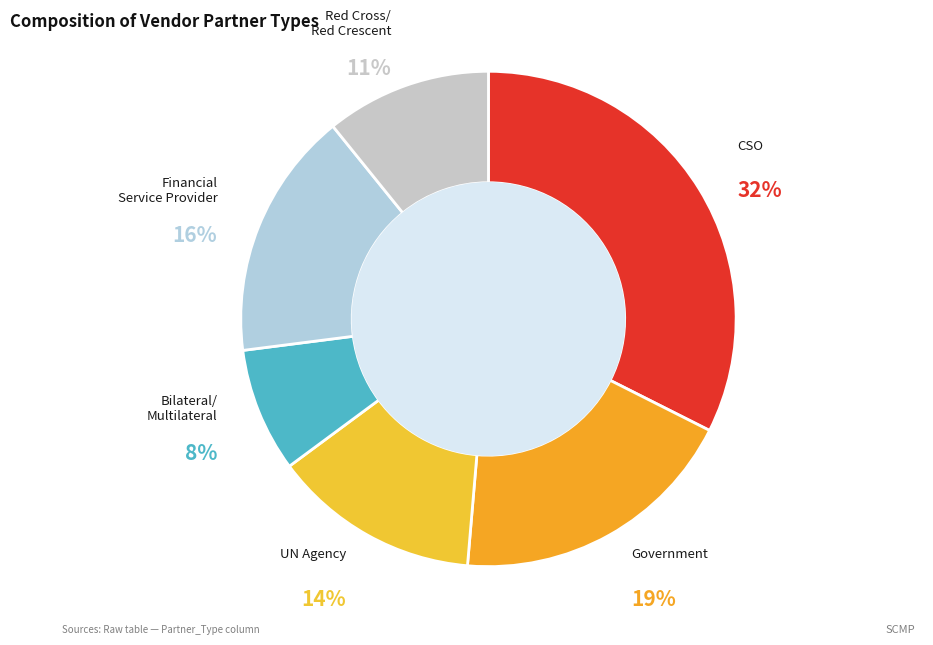

How many slices are in this pie chart?

6